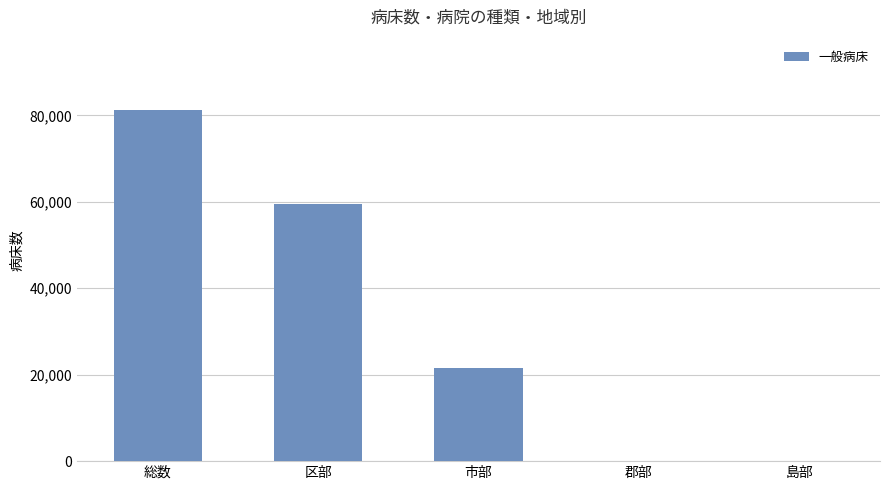

What is the sum of all values?

162560